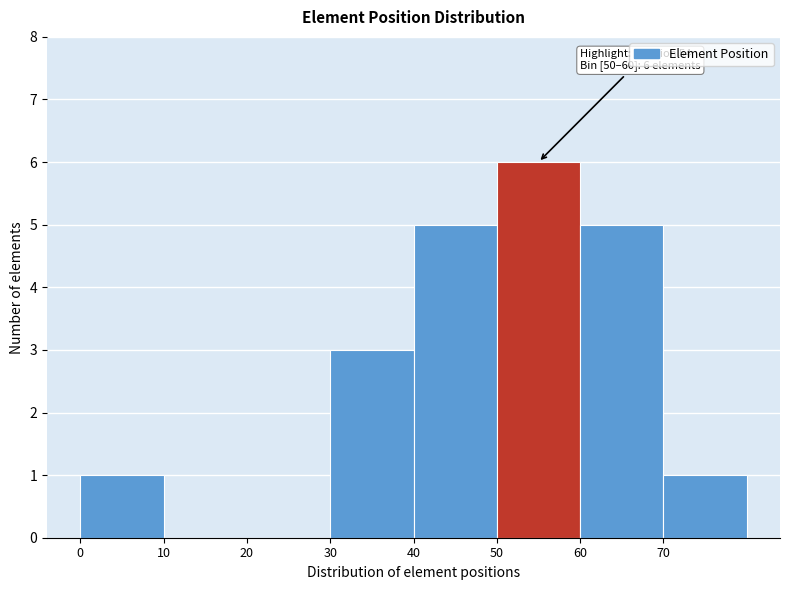

Which range on the x-axis has the tallest bar?

50 to 60